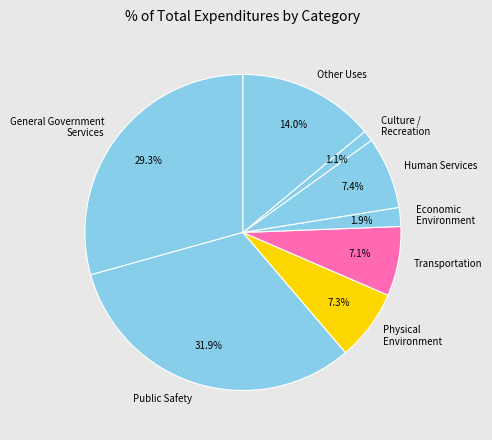

How many slices are in this pie chart?

8